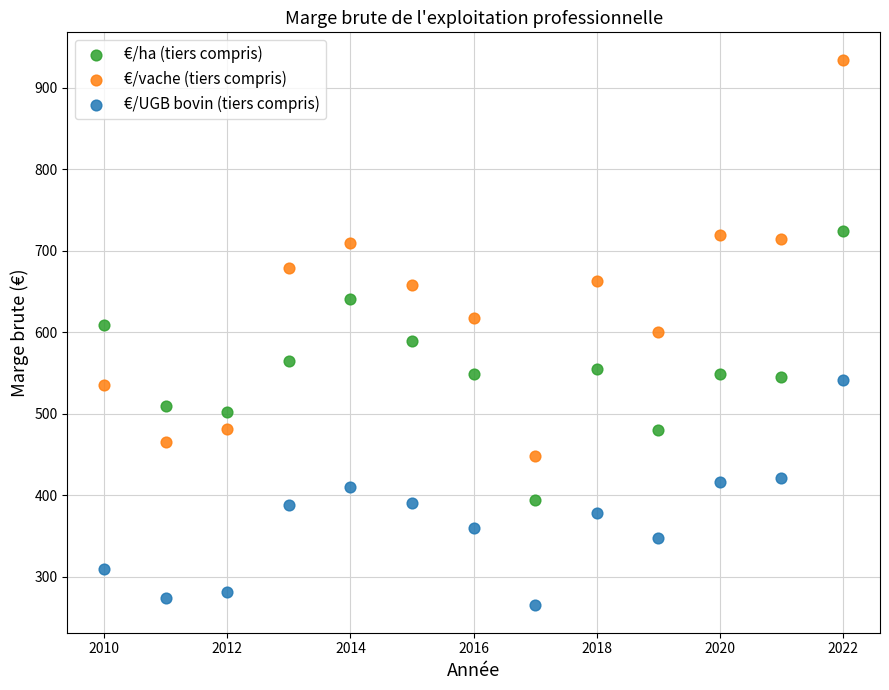

What are all the series names shown in the legend?

€/ha (tiers compris), €/vache (tiers compris), €/UGB bovin (tiers compris)